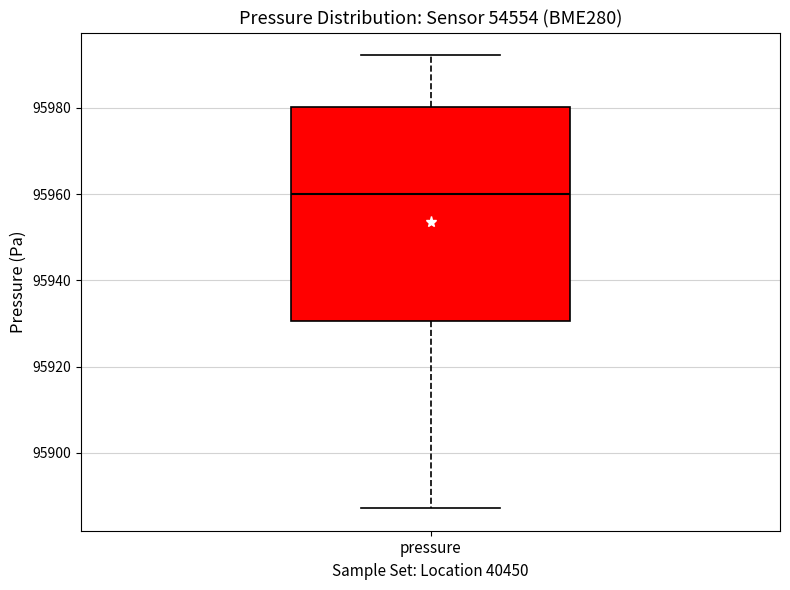

Read this box plot against the y-axis: the position of the median line, the range covered by the box, and the ends of both whiskers. The values are not printed on the chart, so give them approximately, as read against the axis.

median 95960, box 95930 to 95980, whiskers 95888 to 95992